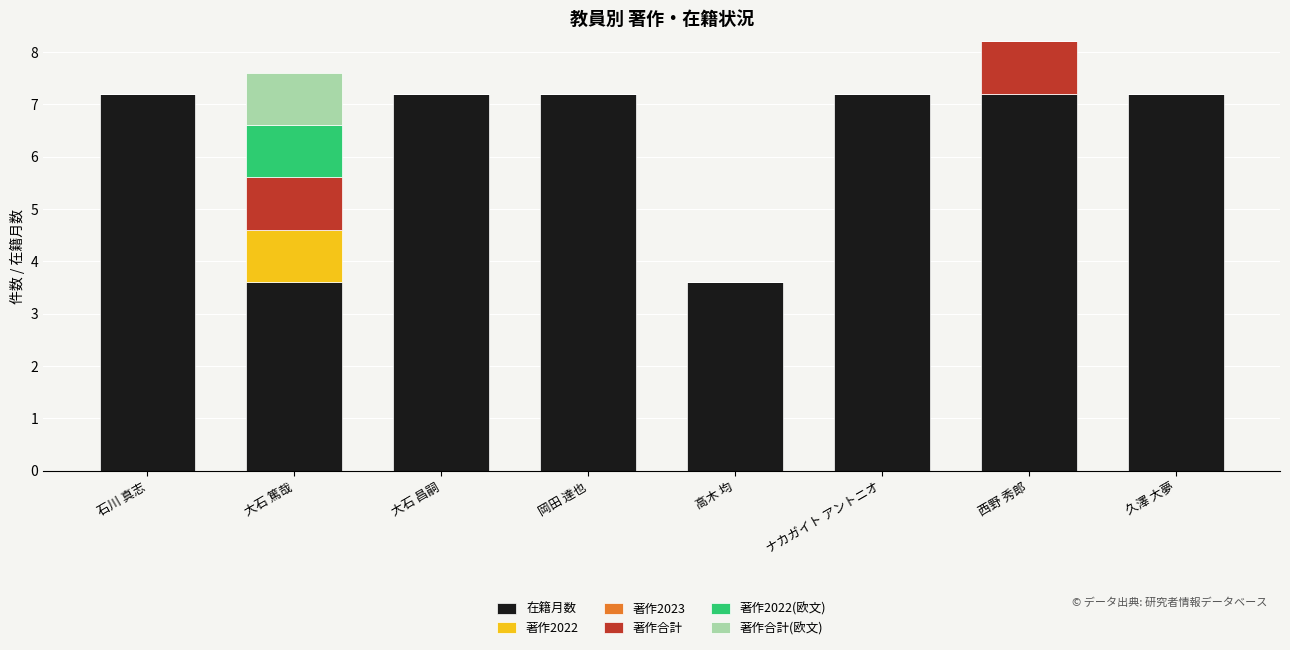

The 在籍月数 series shows 7.2 at 石川 真志. True or false?

True